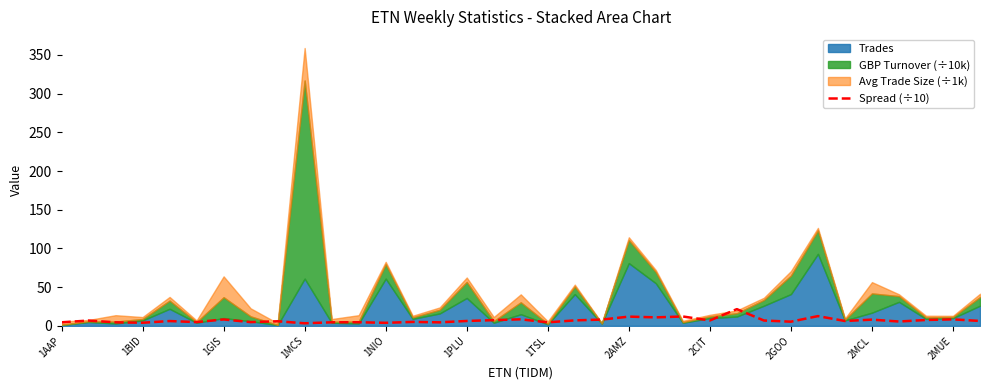

Which has a higher value, 28 or 22?

28